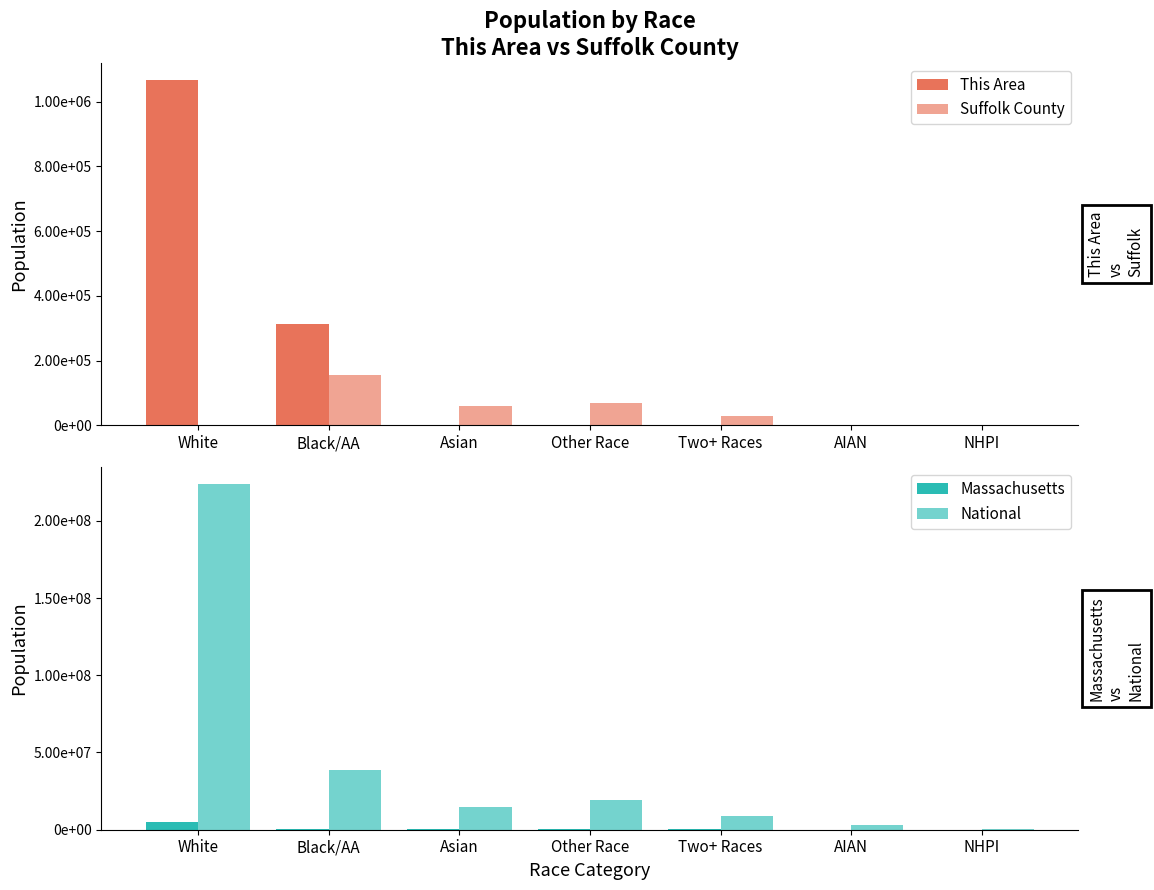

Which series has the largest range (max minus min)?

National